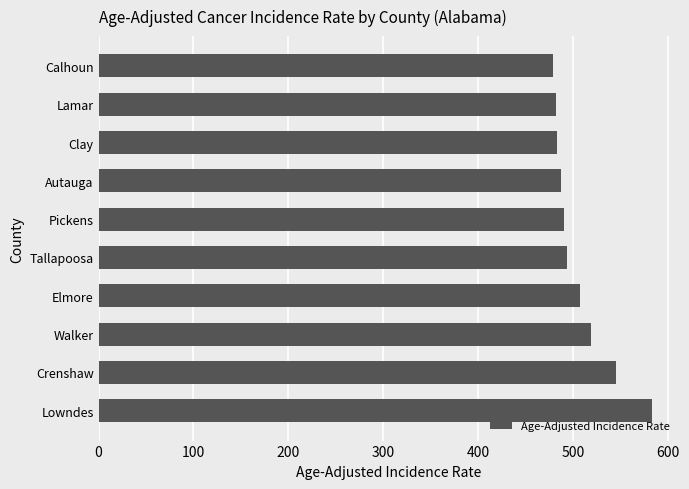

What is the smallest value displayed?

478.7